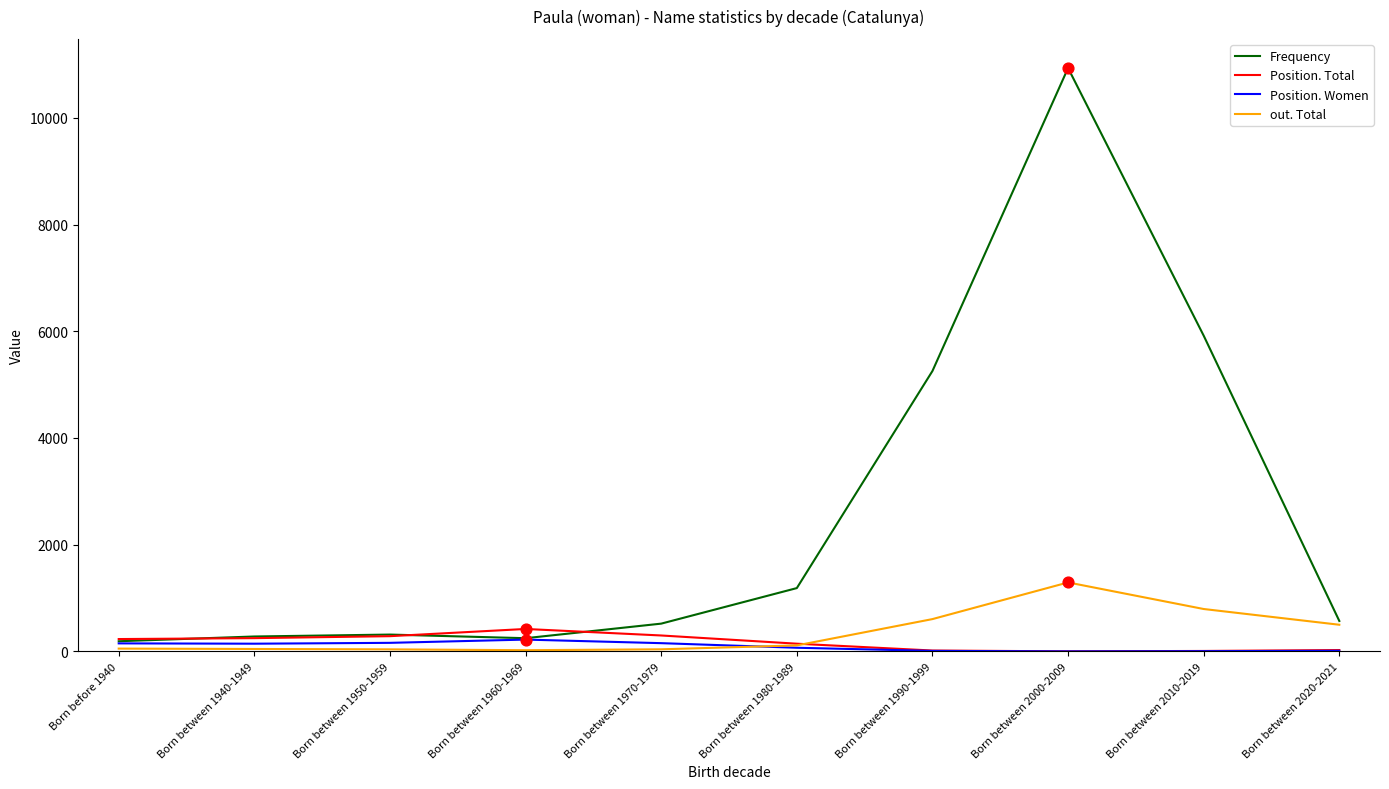

Which series has the largest range (max minus min)?

Frequency